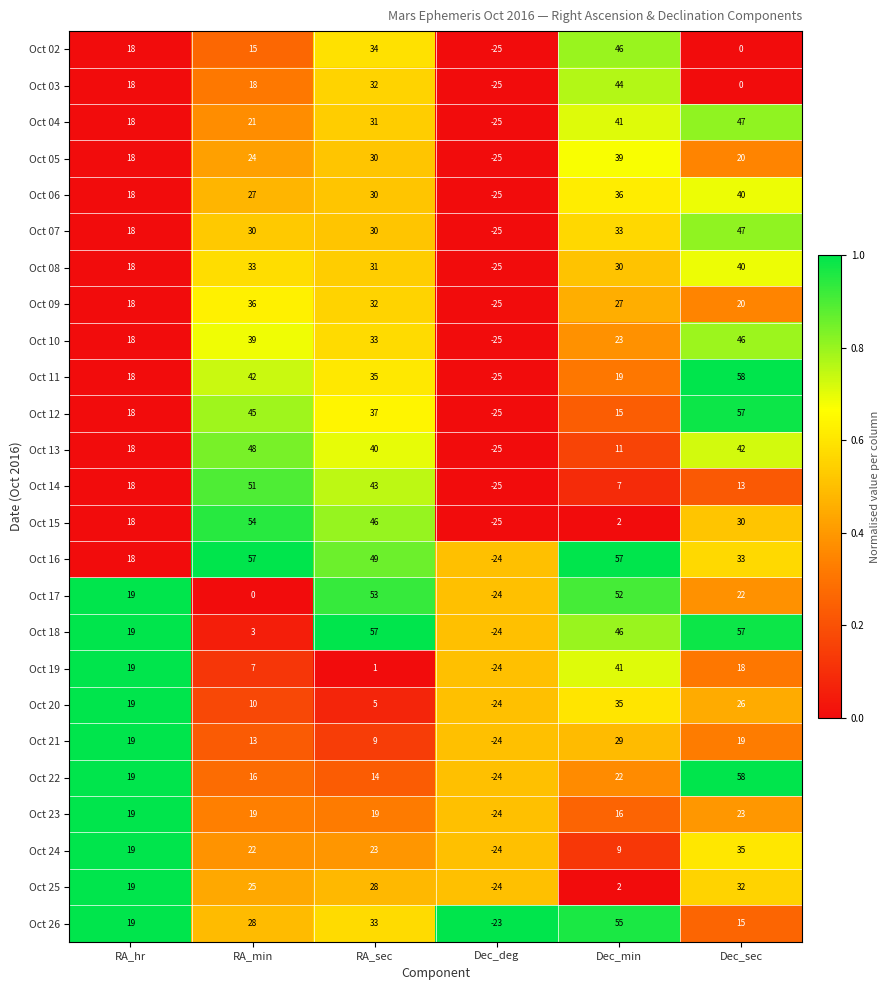

What value does the Oct 08 series have at Dec_deg, to the nearest 5?

-25